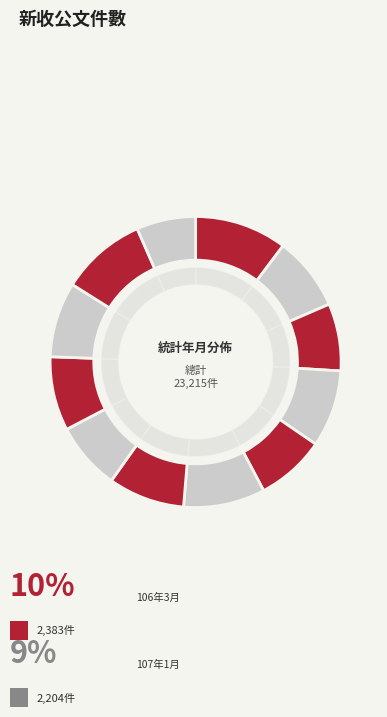

Is it true that 107年2月 is 7% of the pie?

True